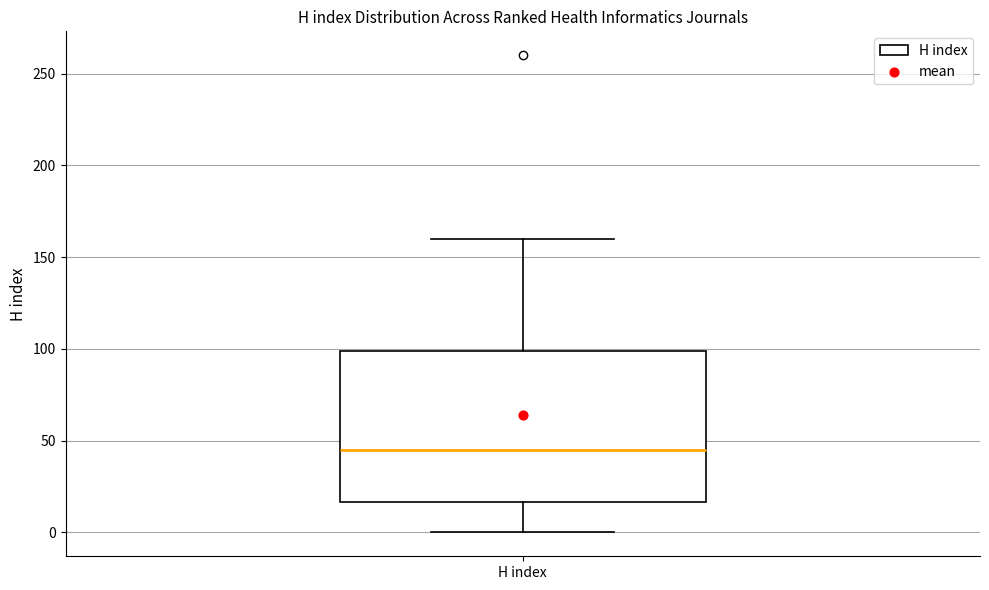

Read this box plot against the y-axis: the position of the median line, the range covered by the box, and the ends of both whiskers. The values are not printed on the chart, so give them approximately, as read against the axis.

median 45, box 15 to 100, whiskers 0 to 160